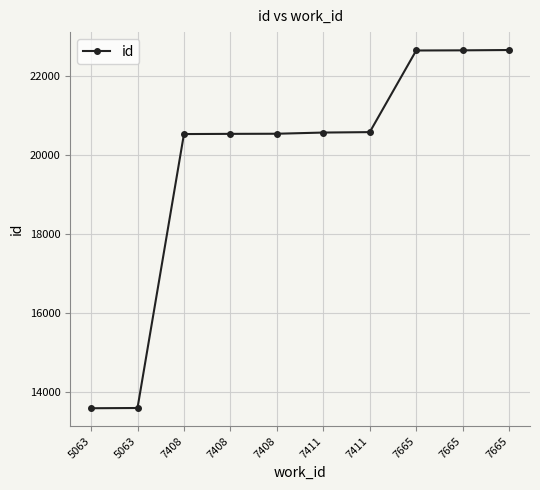

What is the change in value from 7408 to 7408?

+8